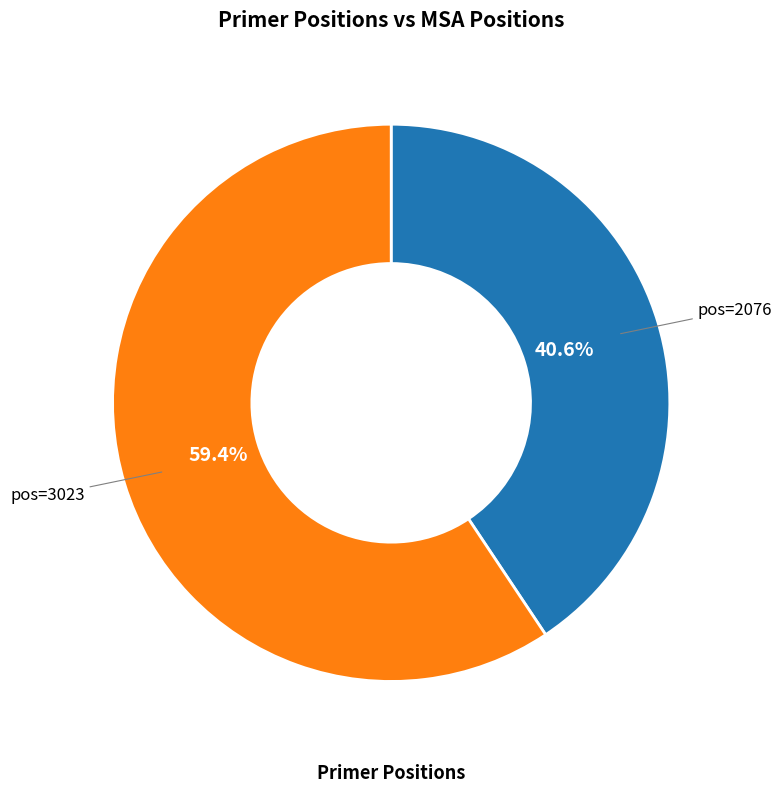

Is there a majority slice in this chart?

Yes